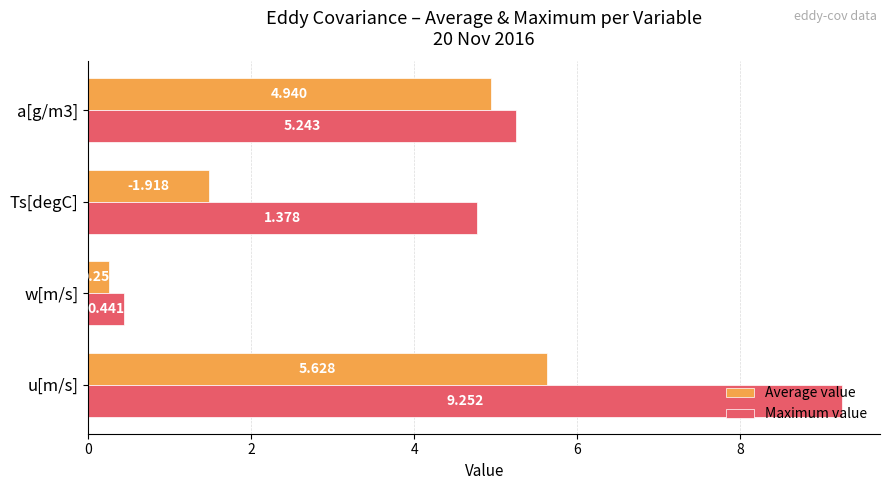

How many data points does each series have?

4